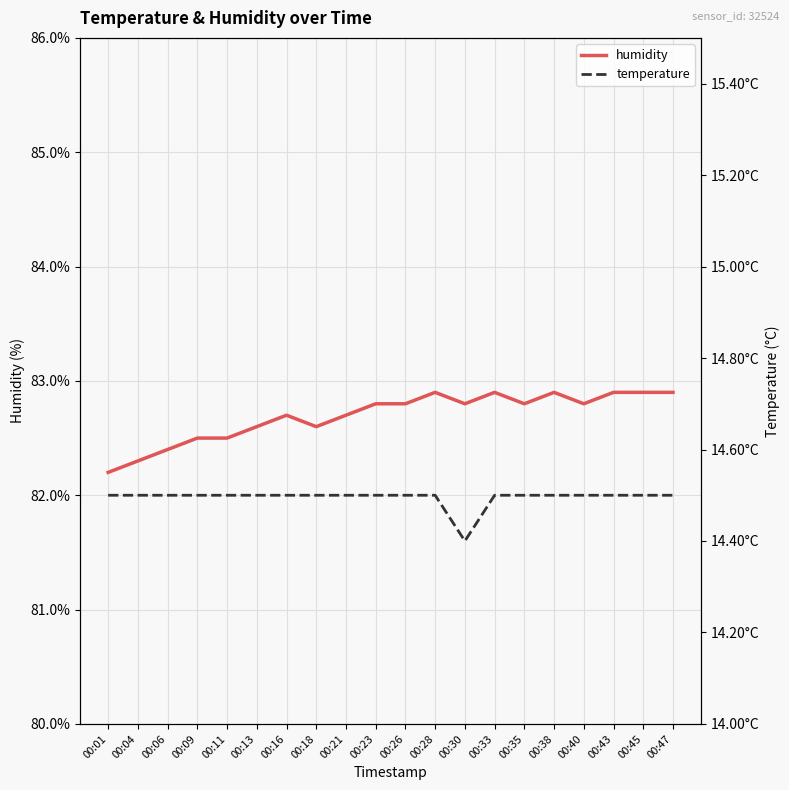

Reading left to right, transcribe all the data shown in this chart.

humidity: 82.2	82.3	82.4	82.5	82.5	82.6	82.7	82.6	82.7	82.8	82.8	82.9	82.8	82.9	82.8	82.9	82.8	82.9	82.9	82.9
temperature: 14.5	14.5	14.5	14.5	14.5	14.5	14.5	14.5	14.5	14.5	14.5	14.5	14.4	14.5	14.5	14.5	14.5	14.5	14.5	14.5